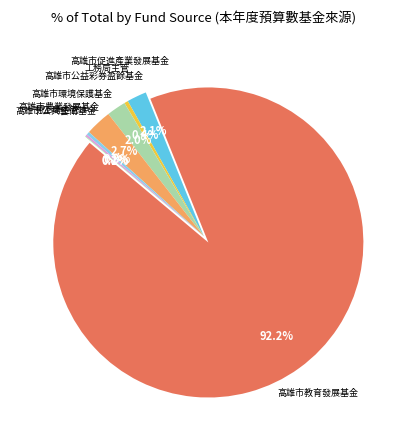

What is the ratio of the value at 工務局主管 to the value at 高雄市公益彩券盈餘基金?

0.2